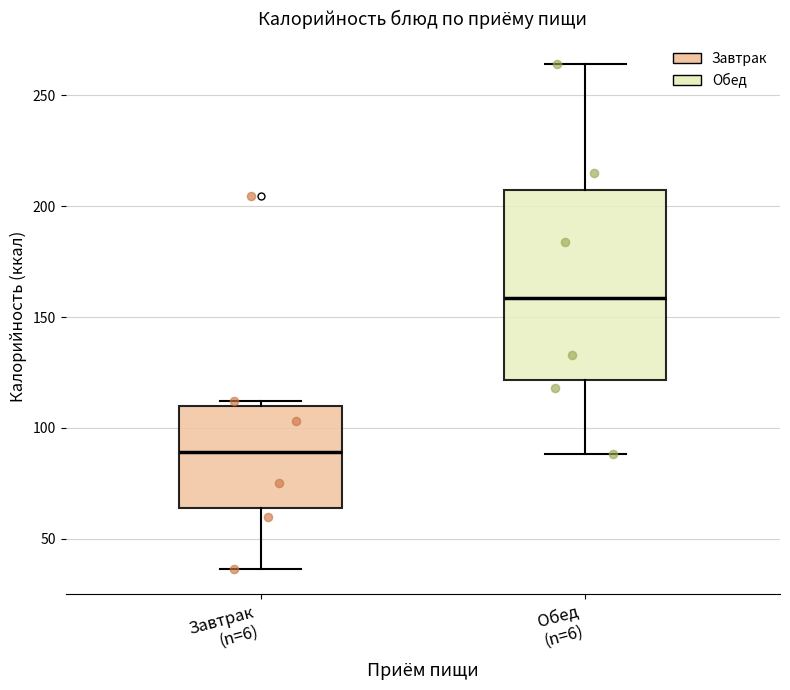

Where does the lower whisker of the box for Завтрак (n=6) end on the y-axis? The values are not printed on the chart, so give them approximately, as read against the axis.

35